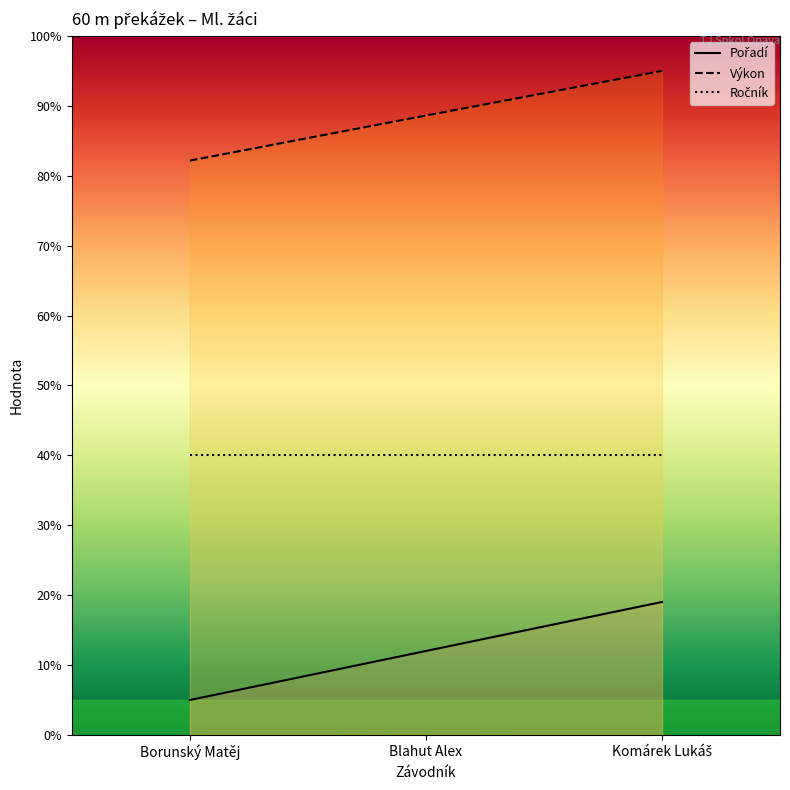

At which label is Výkon closest to 88?

Blahut Alex